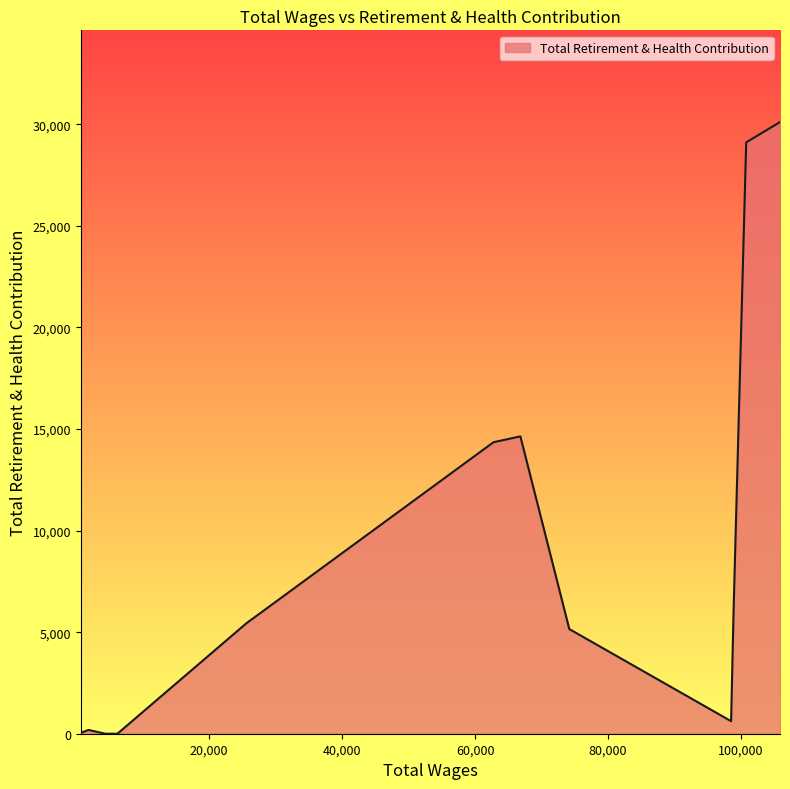

What is the maximum value shown in the chart?

30112